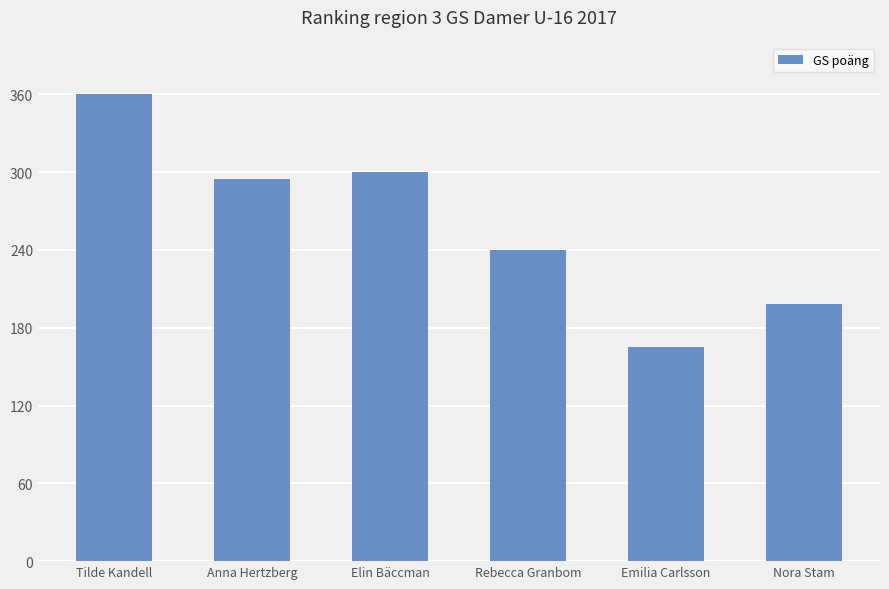

Reading left to right, extract all data points from this chart.

360	295	300	240	165	198